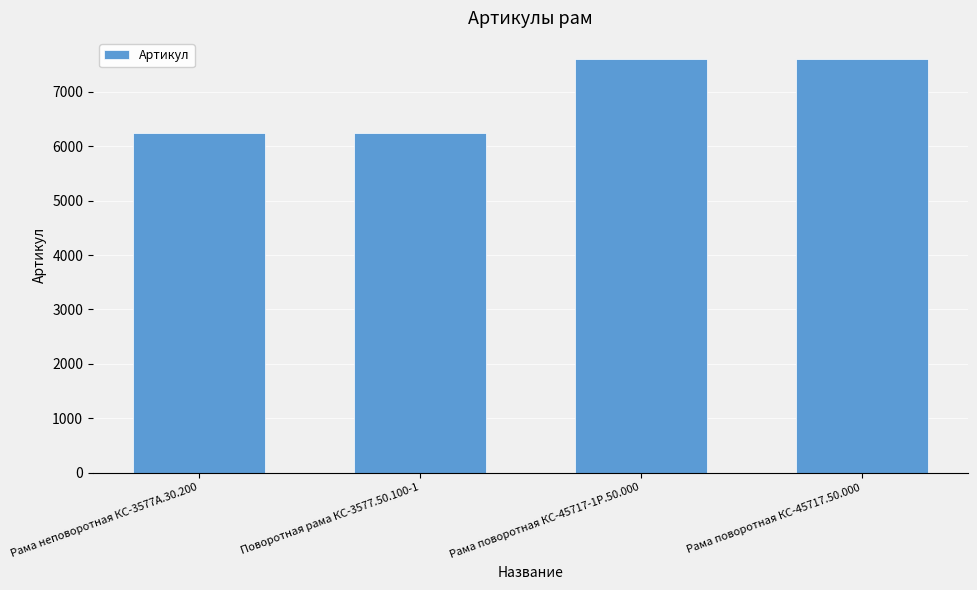

What is the ratio of the value at Рама поворотная КС-45717.50.000 to the value at Поворотная рама КС-3577.50.100-1?

1.2